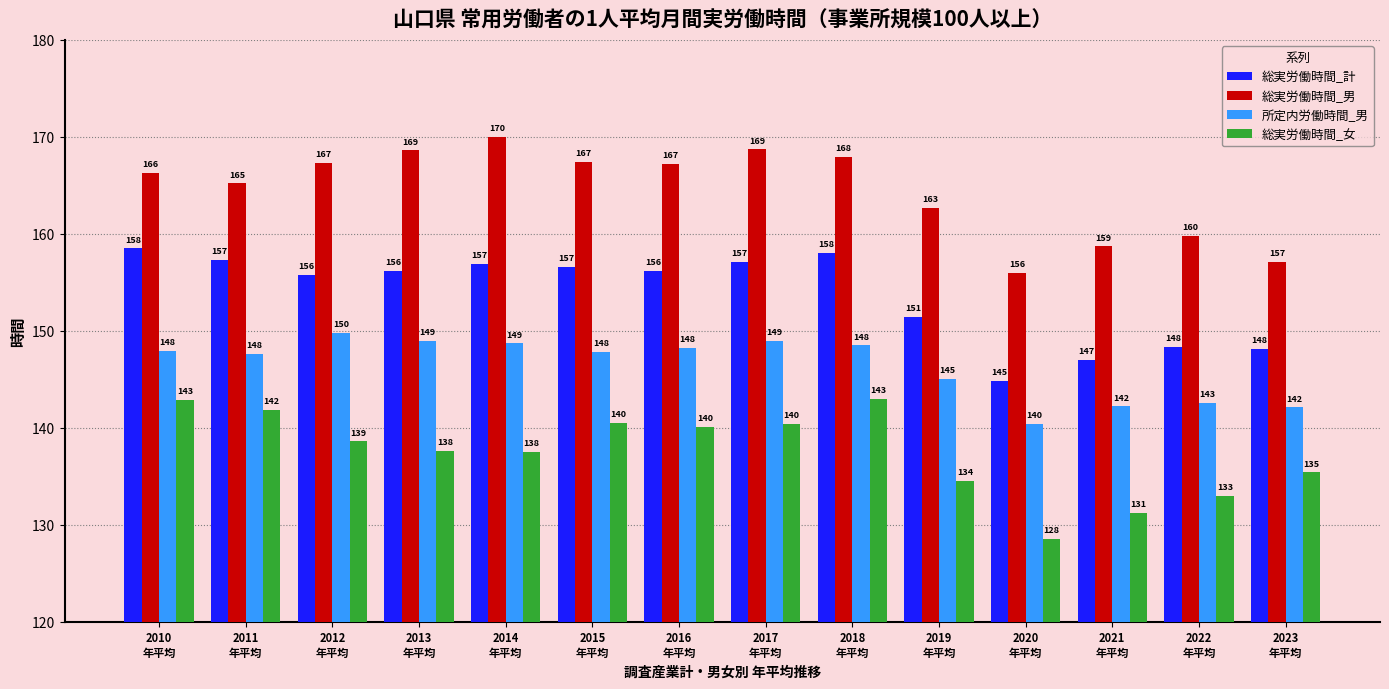

At which label does 総実労働時間_女 first exceed 138?

2010
年平均